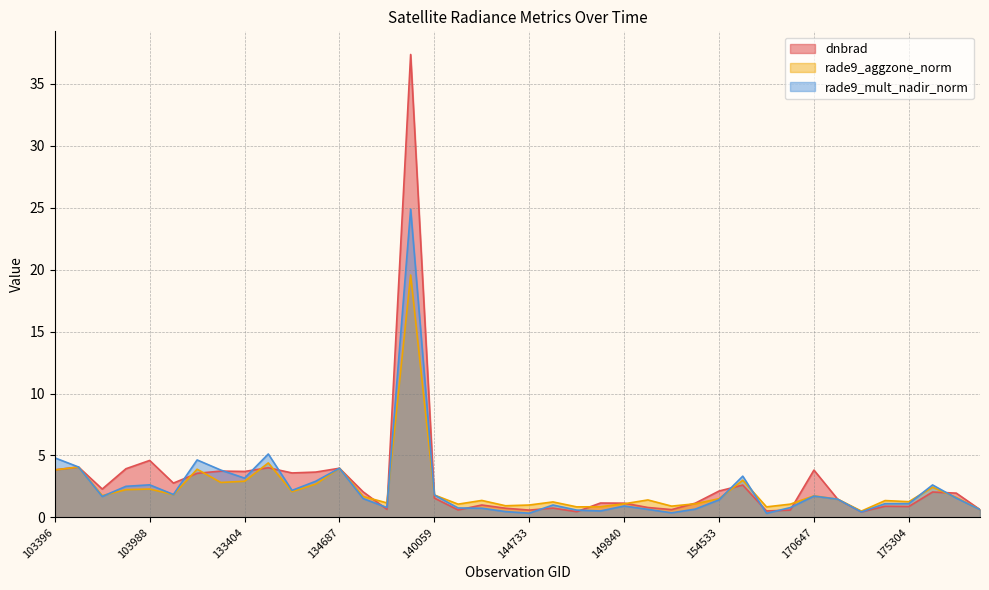

Where do dnbrad and rade9_aggzone_norm first cross each other?

104471 and 132847